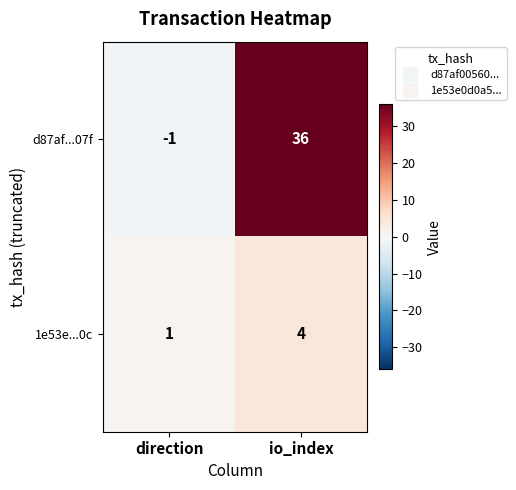

Rank the series by their maximum value, from highest to lowest.

d87af...07f, 1e53e...0c